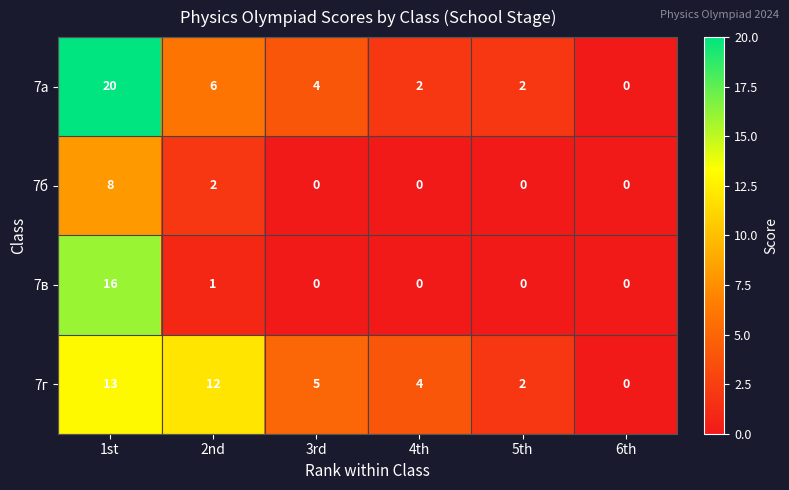

What is the approximate value of 7г at 4th?

4